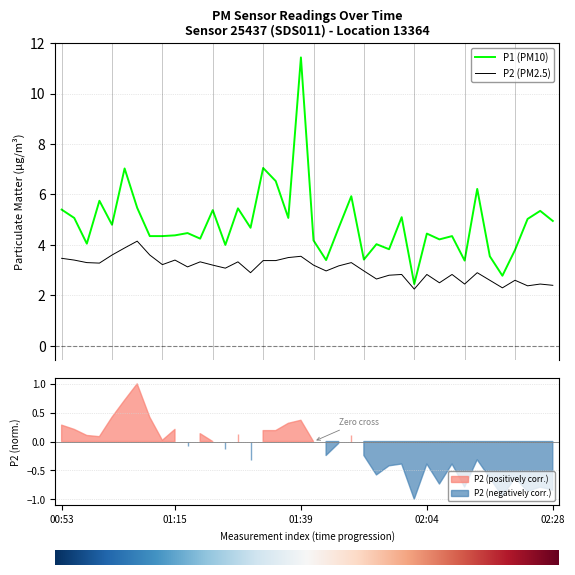

Reading left to right, list all the values displayed in this chart.

P1: 00:53=5.4	00:55=5.1	00:58=4.0	01:00=5.8	01:03=4.8	01:05=7.0	01:08=5.5	01:10=4.3	01:12=4.3	01:15=4.4	01:17=4.5	01:20=4.2	01:22=5.4	01:25=4.0	01:27=5.5	01:29=4.7	01:32=7.0	01:34=6.5	01:37=5.1	01:39=11.4	01:42=4.2	01:44=3.4	01:46=4.7	01:49=5.9	01:51=3.4	01:54=4.0	01:56=3.8	01:59=5.1	02:01=2.5	02:04=4.5	02:06=4.2	02:08=4.3	02:11=3.4	02:13=6.2	02:16=3.5	02:18=2.8	02:21=3.8	02:23=5.0	02:25=5.3	02:28=5.0
P2: 00:53=3.5	00:55=3.4	00:58=3.3	01:00=3.3	01:03=3.6	01:05=3.9	01:08=4.2	01:10=3.6	01:12=3.2	01:15=3.4	01:17=3.1	01:20=3.3	01:22=3.2	01:25=3.1	01:27=3.3	01:29=2.9	01:32=3.4	01:34=3.4	01:37=3.5	01:39=3.5	01:42=3.2	01:44=3.0	01:46=3.2	01:49=3.3	01:51=3.0	01:54=2.6	01:56=2.8	01:59=2.8	02:01=2.2	02:04=2.8	02:06=2.5	02:08=2.8	02:11=2.5	02:13=2.9	02:16=2.6	02:18=2.3	02:21=2.6	02:23=2.4	02:25=2.5	02:28=2.4